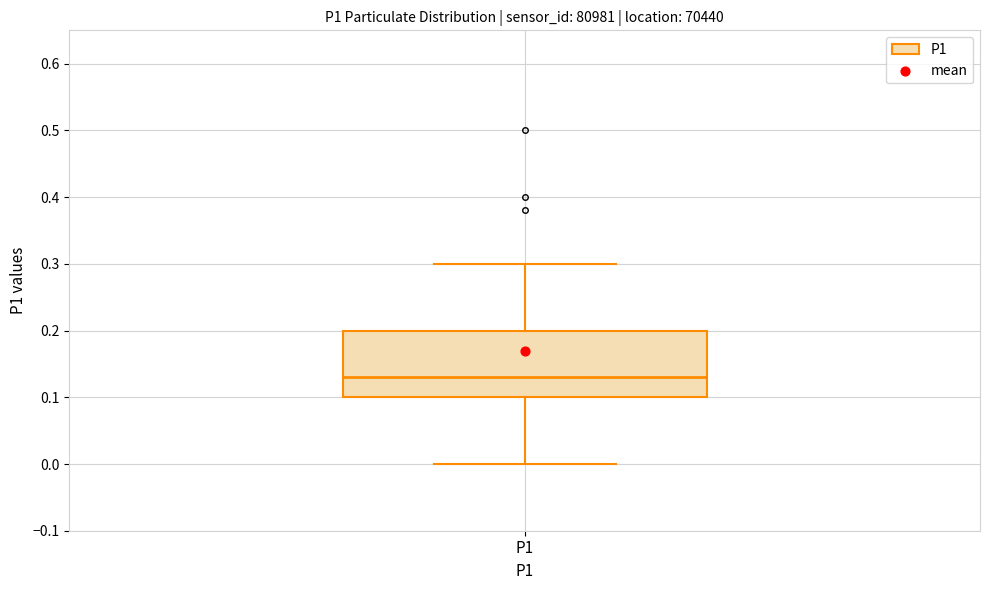

Read this box plot against the y-axis: the position of the median line, the range covered by the box, and the ends of both whiskers. The values are not printed on the chart, so give them approximately, as read against the axis.

median 0.13, box 0.10 to 0.20, whiskers 0.00 to 0.30